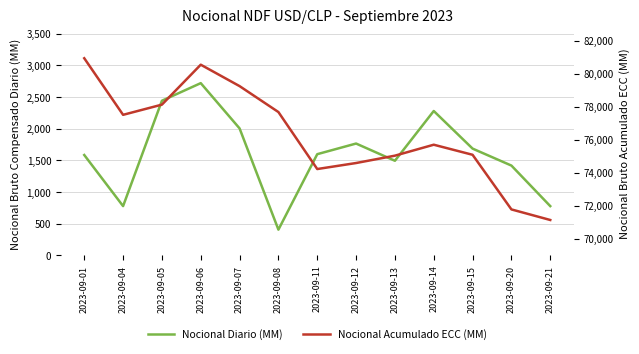

Read the Nocional Acumulado ECC (MM) value at 2023-09-21.

71141.1